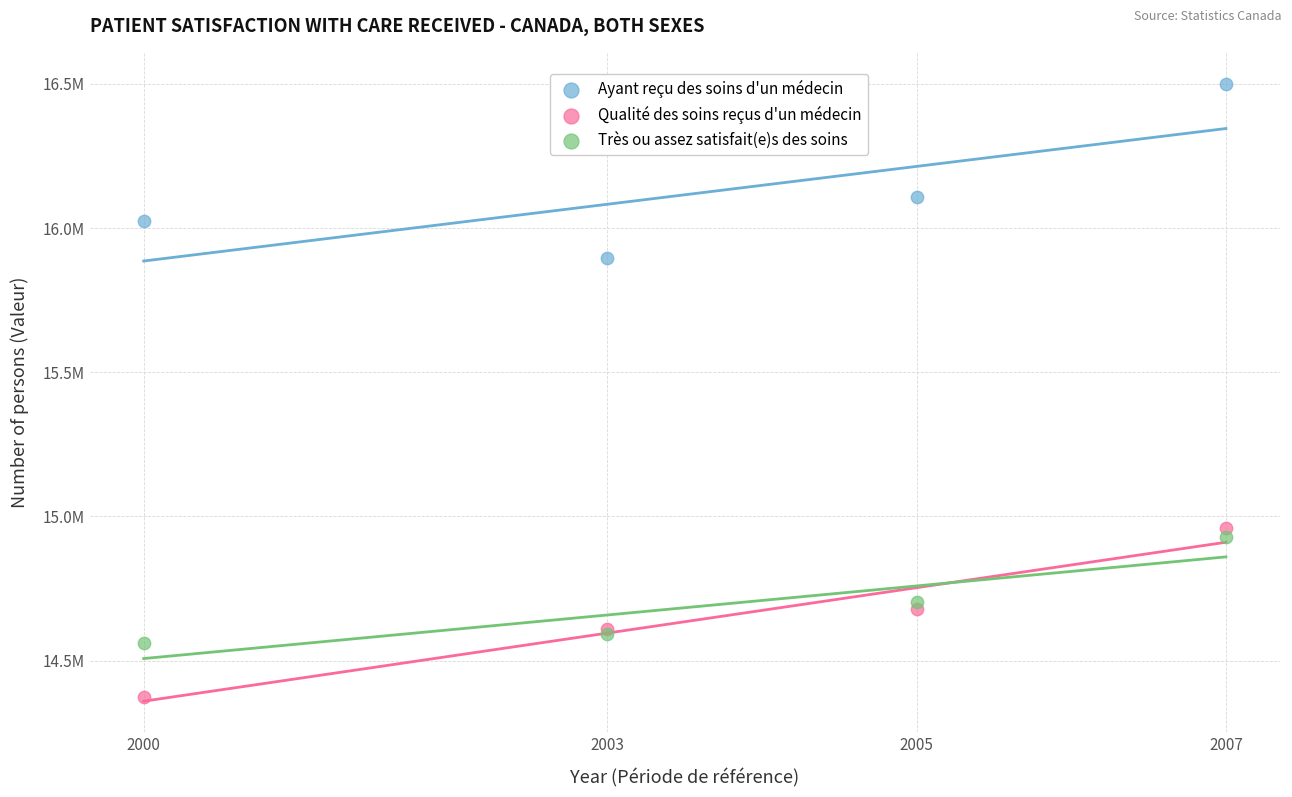

Which series has the largest Y range (max minus min)?

Ayant reçu des soins d'un médecin